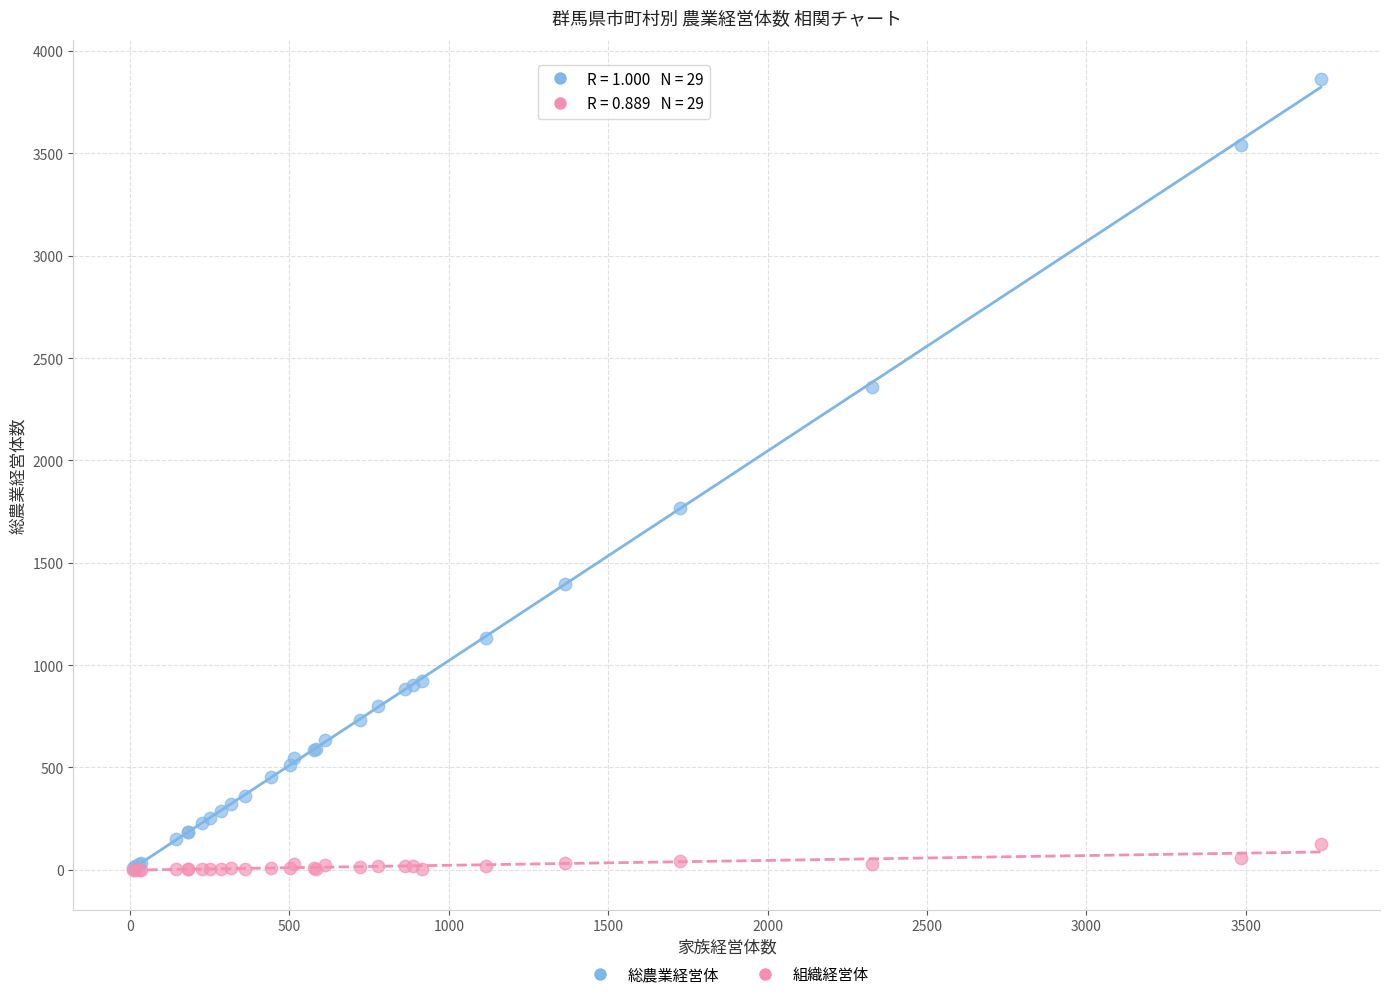

Across all series, what Y value is closest to 1931?

1768